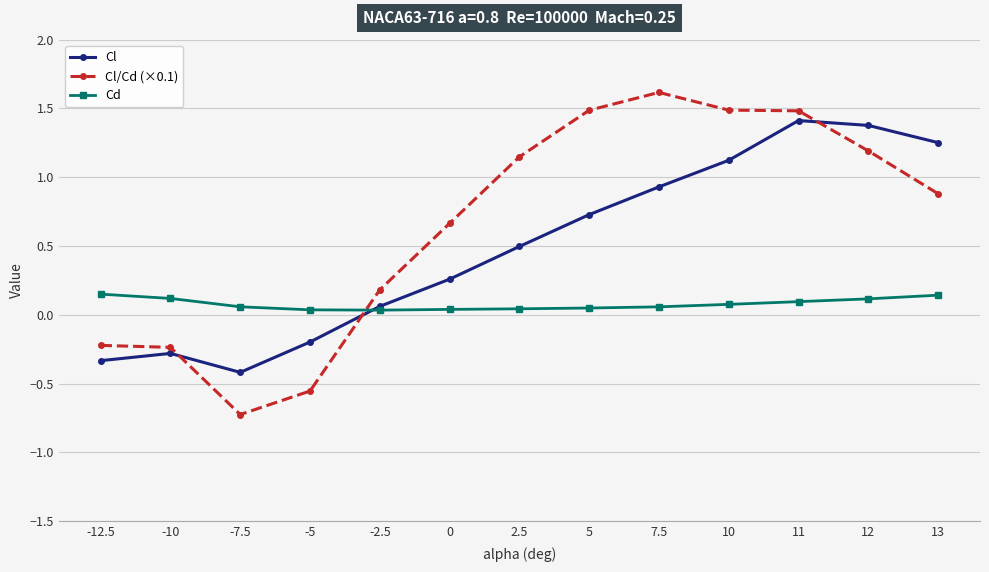

At how many categories does at least one series exceed 0?

13